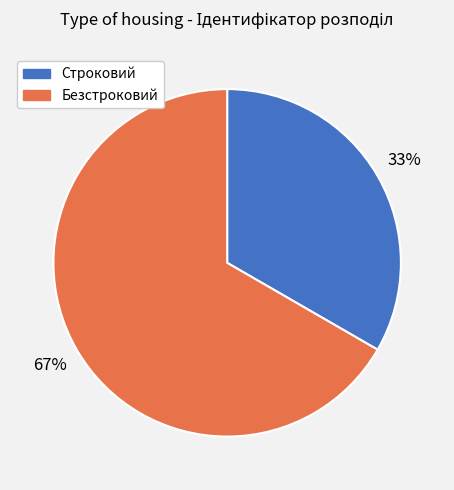

Count the number of slices in the pie.

2